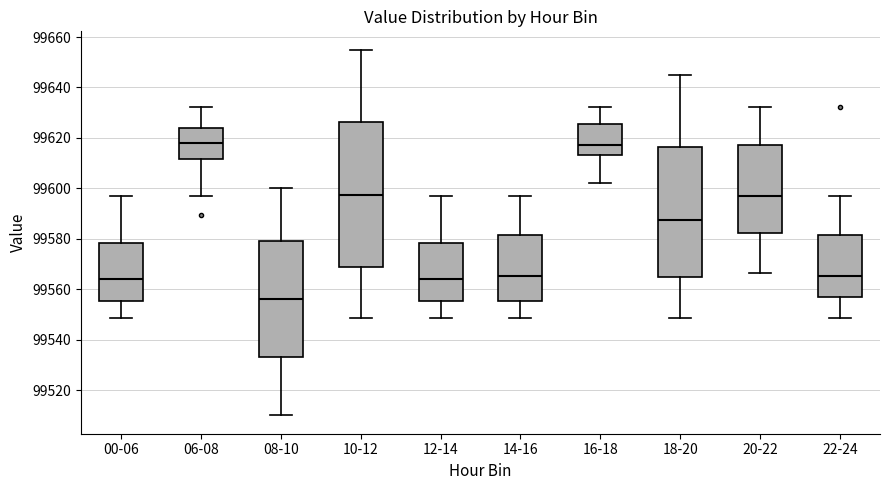

Reading left to right, transcribe this box plot: for each box, give where its median line is, the range the box spans, and where its two whiskers end, as read against the y-axis. The values are not printed on the chart, so give them approximately, as read against the axis.

00-06: median 99564, box 99556 to 99578, whiskers 99548 to 99598
06-08: median 99618, box 99612 to 99624, whiskers 99596 to 99632
08-10: median 99556, box 99534 to 99580, whiskers 99510 to 99600
10-12: median 99598, box 99568 to 99626, whiskers 99548 to 99656
12-14: median 99564, box 99556 to 99578, whiskers 99548 to 99598
14-16: median 99566, box 99556 to 99582, whiskers 99548 to 99598
16-18: median 99618, box 99614 to 99626, whiskers 99602 to 99632
18-20: median 99588, box 99564 to 99616, whiskers 99548 to 99646
20-22: median 99596, box 99582 to 99618, whiskers 99566 to 99632
22-24: median 99566, box 99558 to 99582, whiskers 99548 to 99598